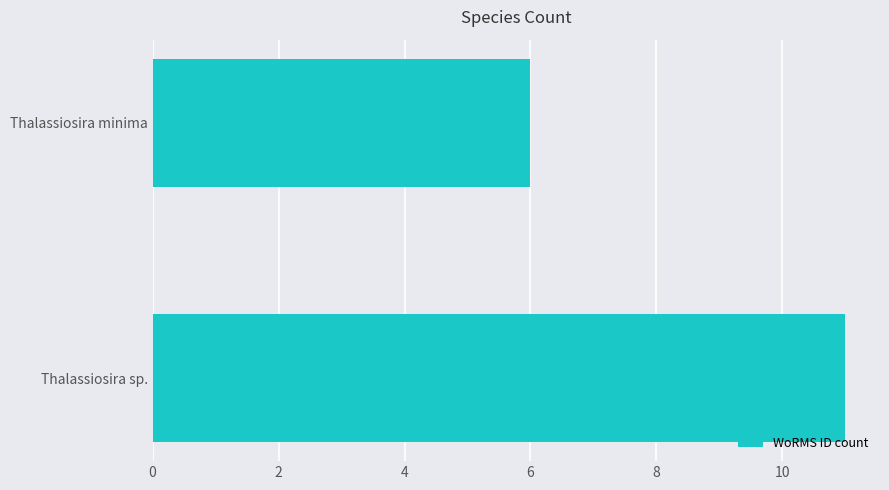

Which has a higher value, Thalassiosira sp. or Thalassiosira minima?

Thalassiosira sp.